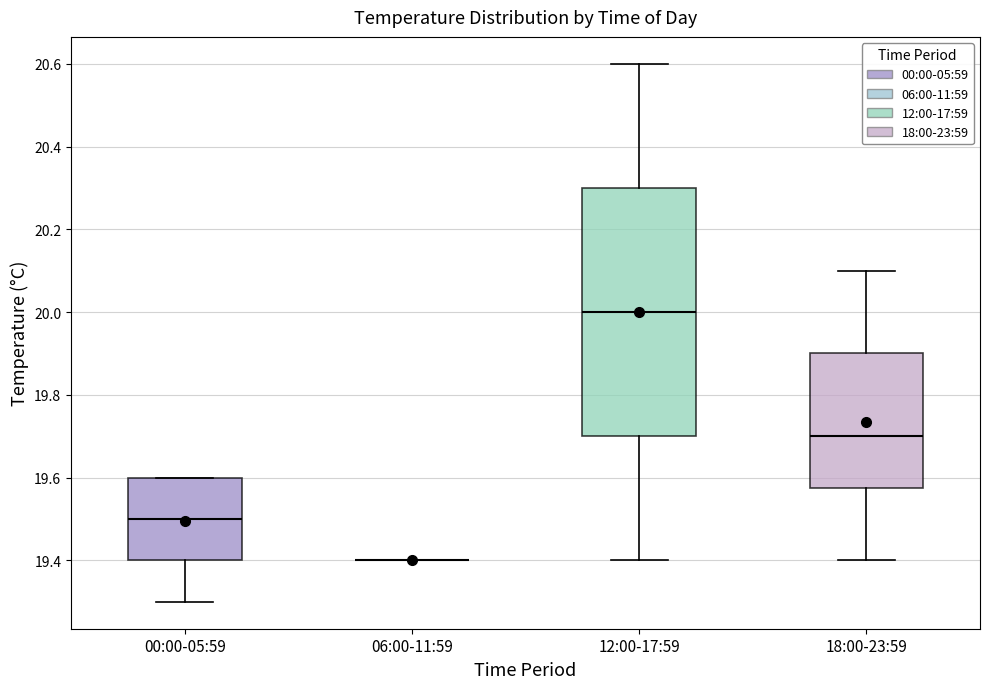

Which box is the tallest, from its lower edge to its upper edge?

12:00-17:59